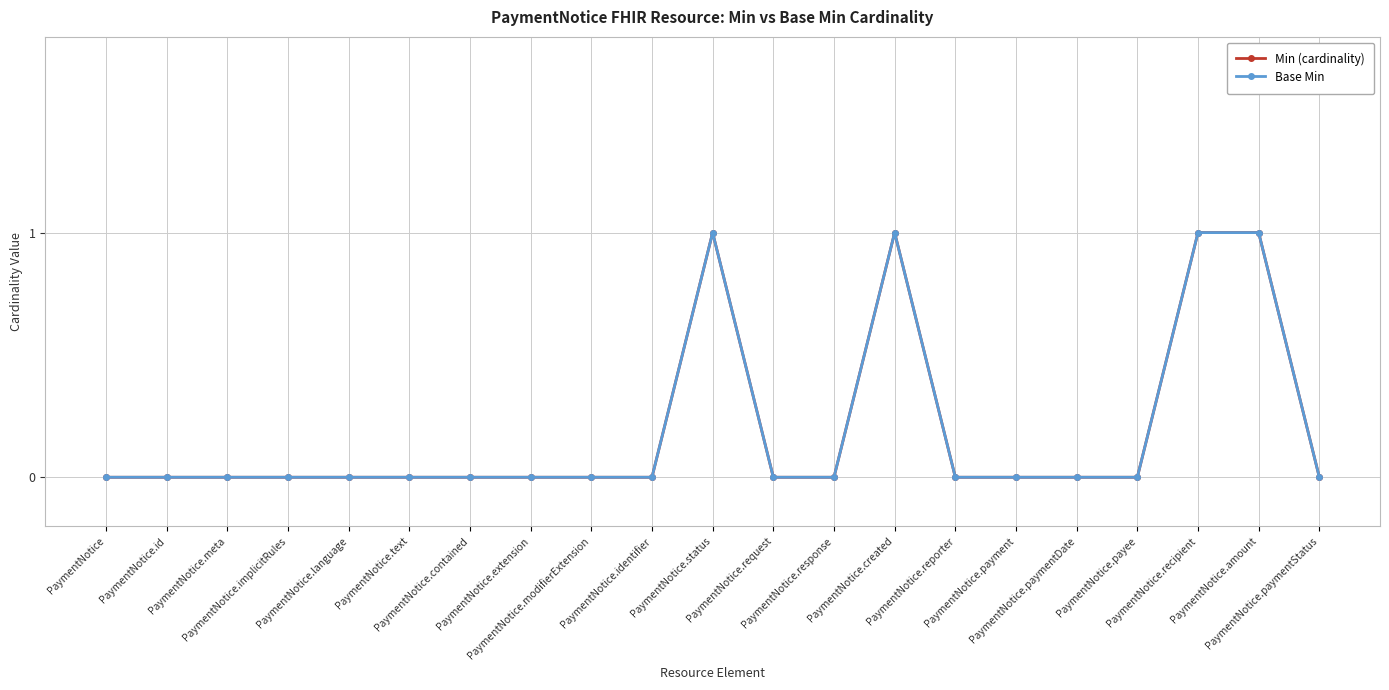

Does the chart have visible grid lines?

Yes